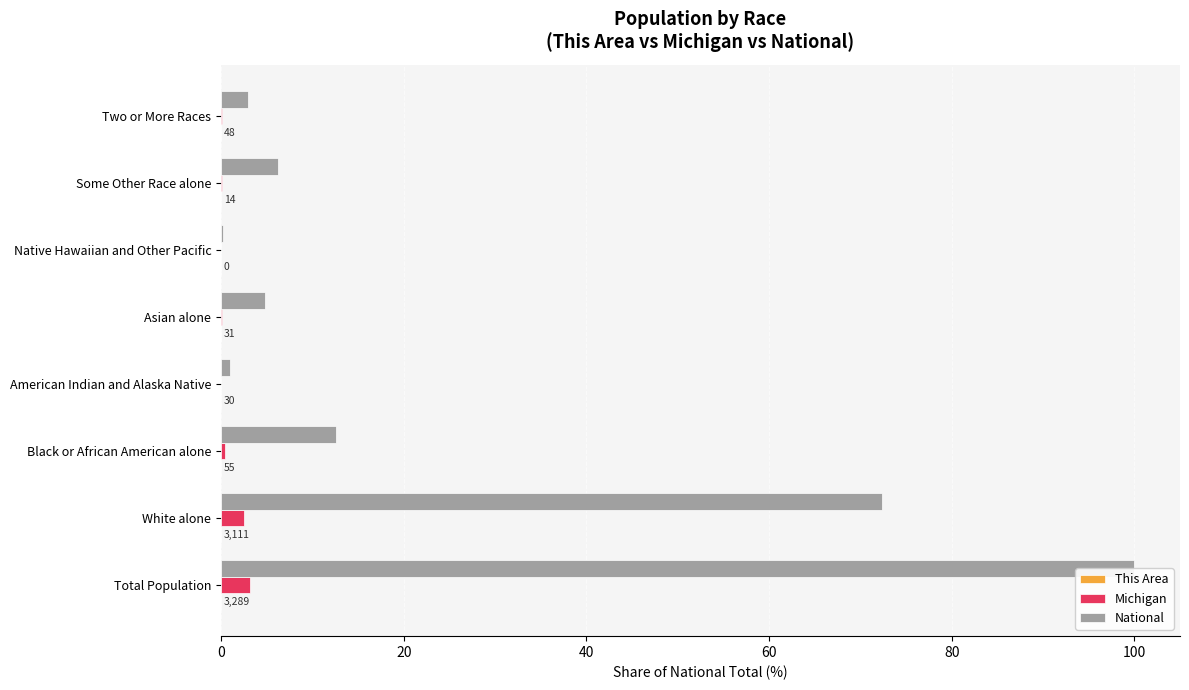

Which series has the largest range (max minus min)?

National